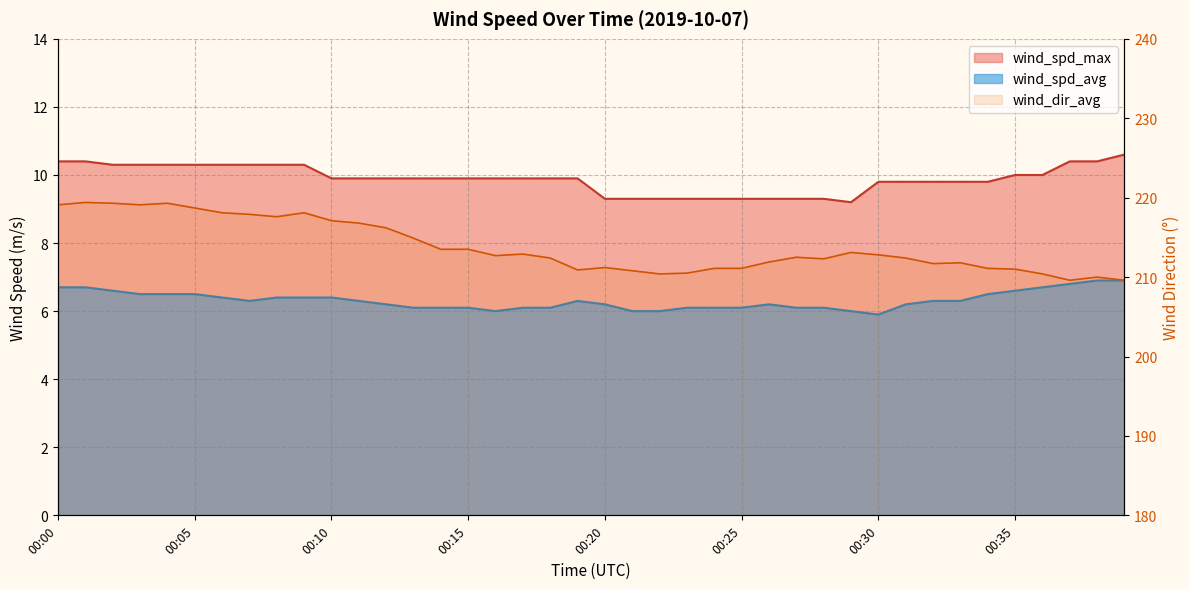

Which series changed the most between 00:33 and 00:36?

wind_spd_avg